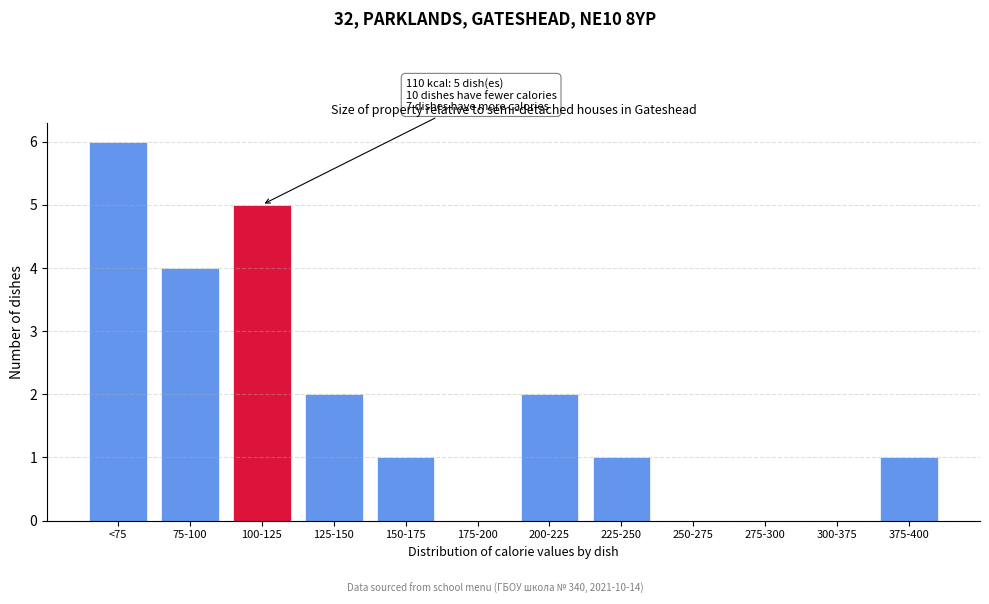

Reading left to right, extract all data points from this chart.

<75=6	75-100=4	100-125=5	125-150=2	150-175=1	175-200=0	200-225=2	225-250=1	250-275=0	275-300=0	300-375=0	375-400=1